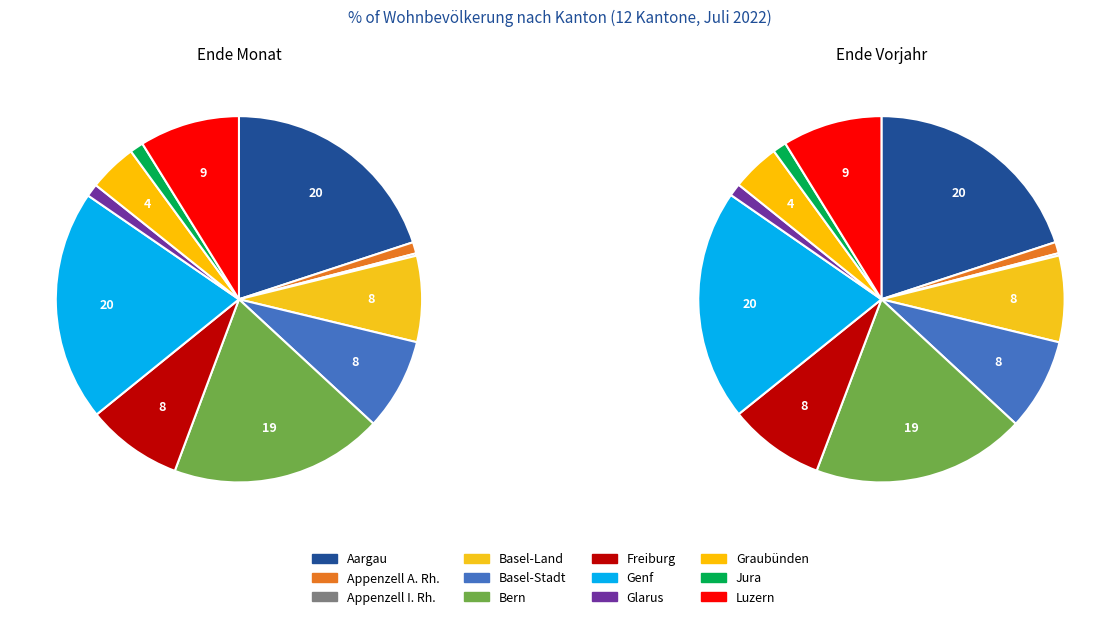

To the nearest percent, what is the average slice percentage?

8%